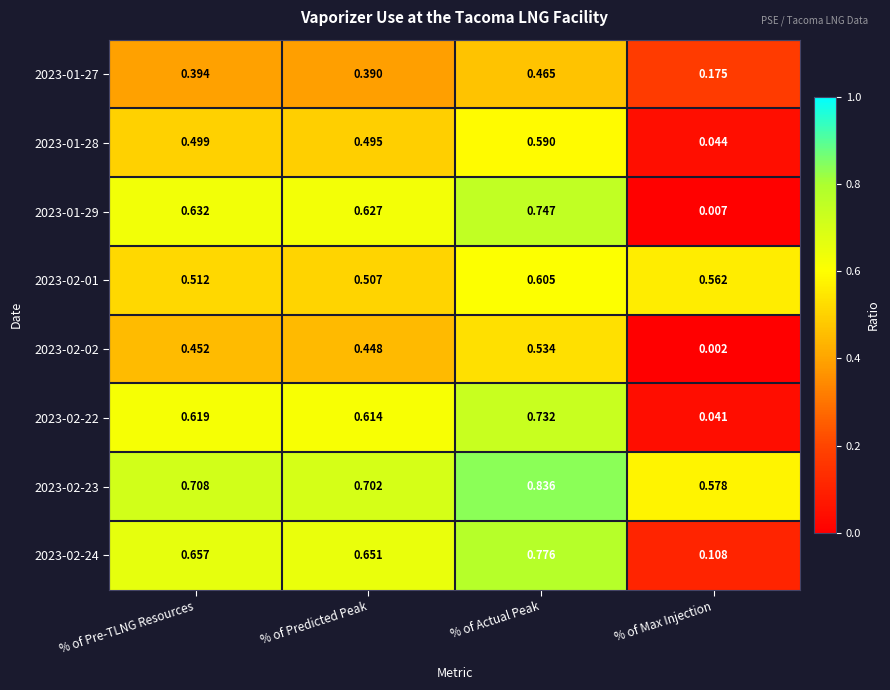

At which category is the sum across all series the highest?

% of Actual Peak